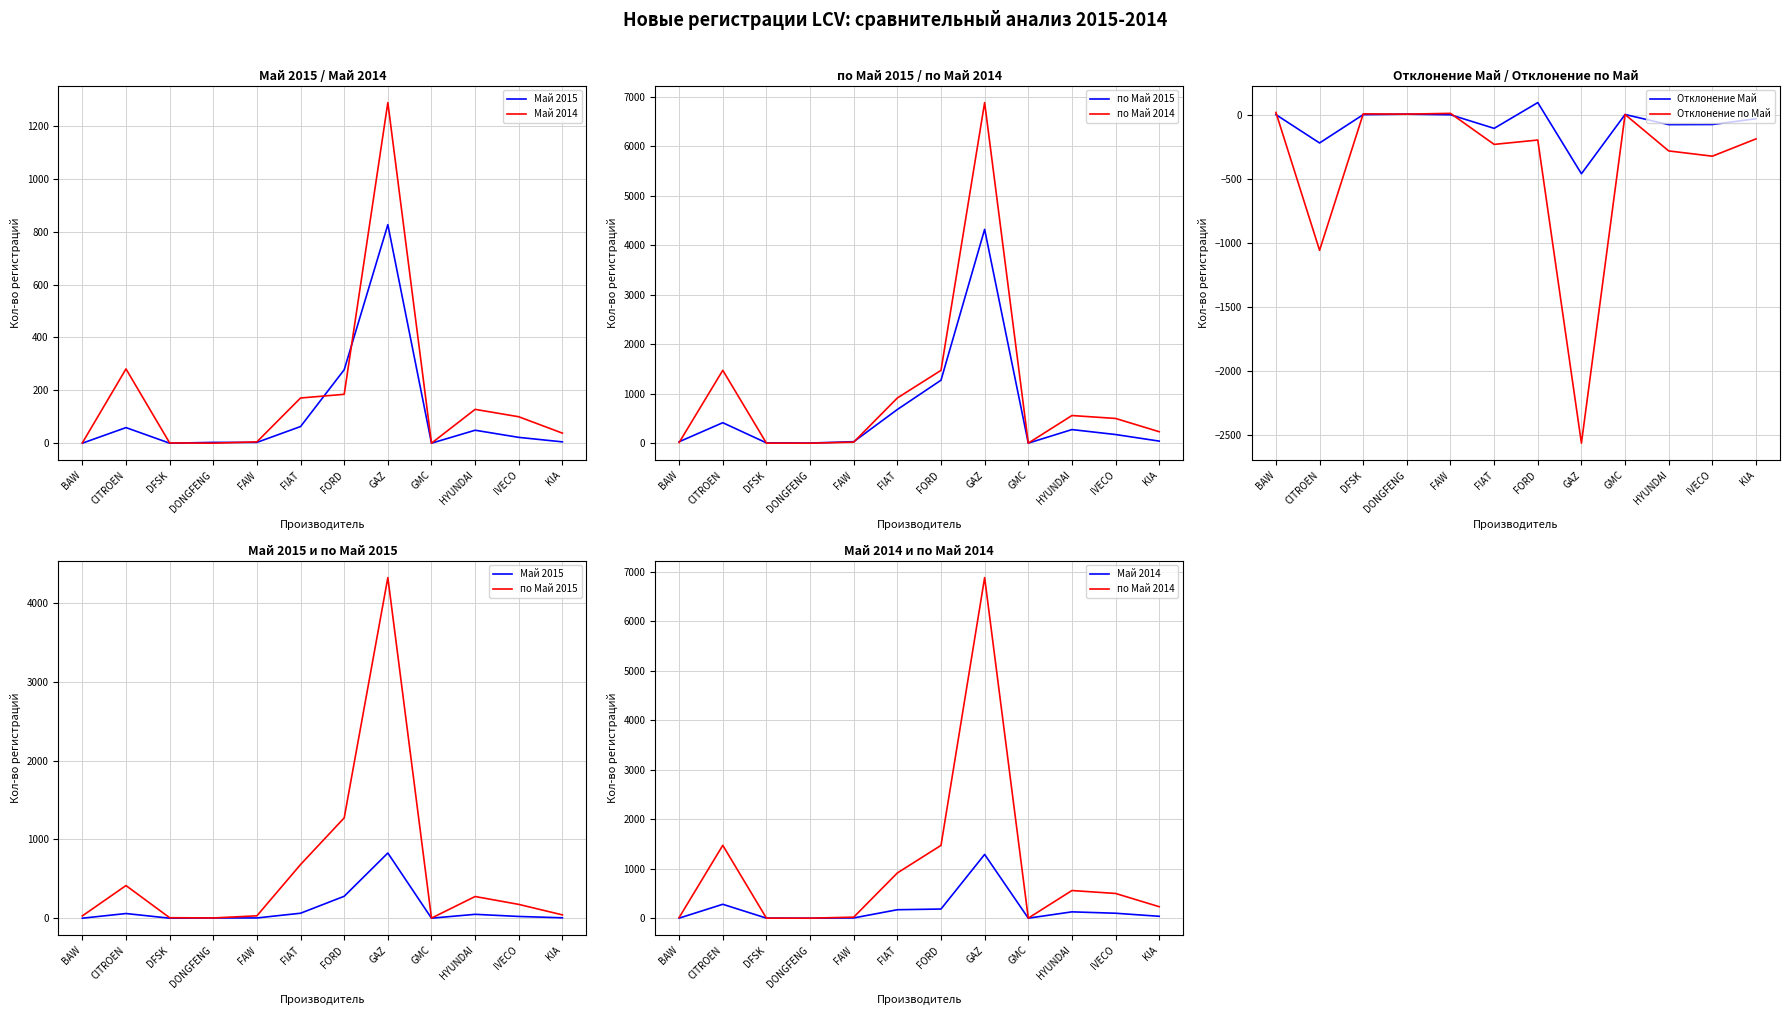

Where is the first local minimum for Отклонение по Май?

CITROEN